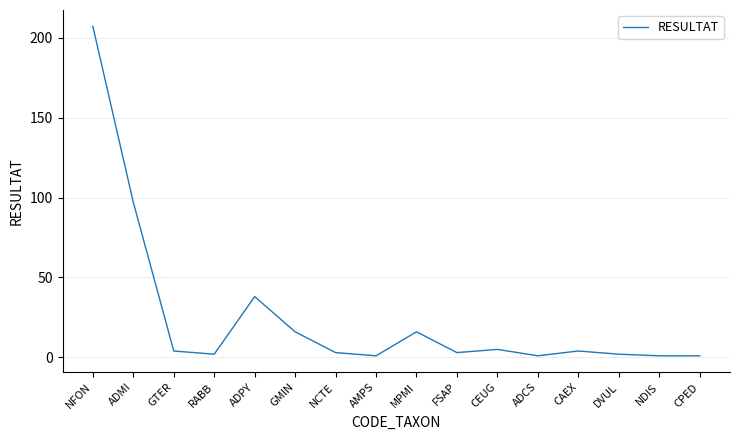

What is the change in value from GMIN to ADCS?

-15